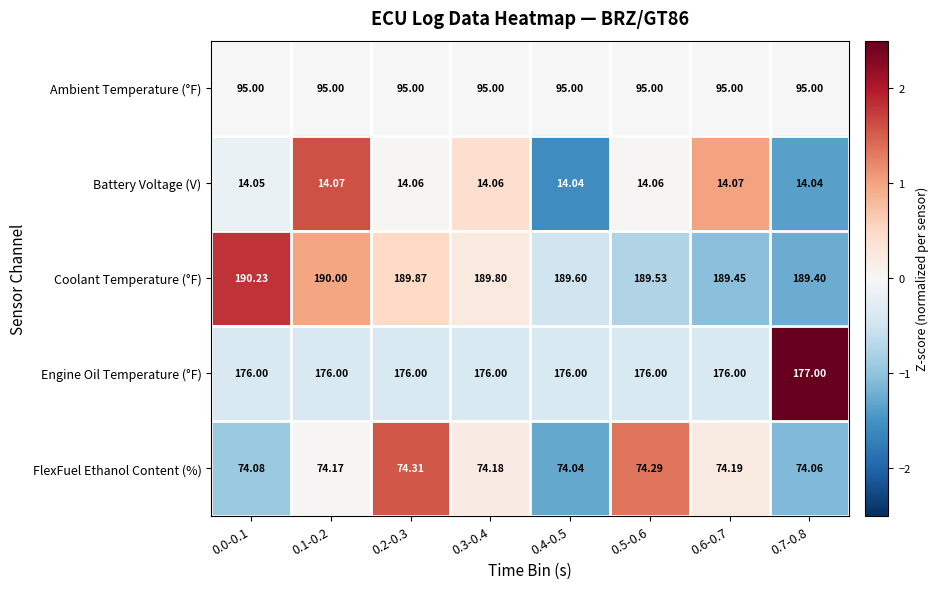

Which series has the largest total across all categories?

Coolant Temperature (°F)